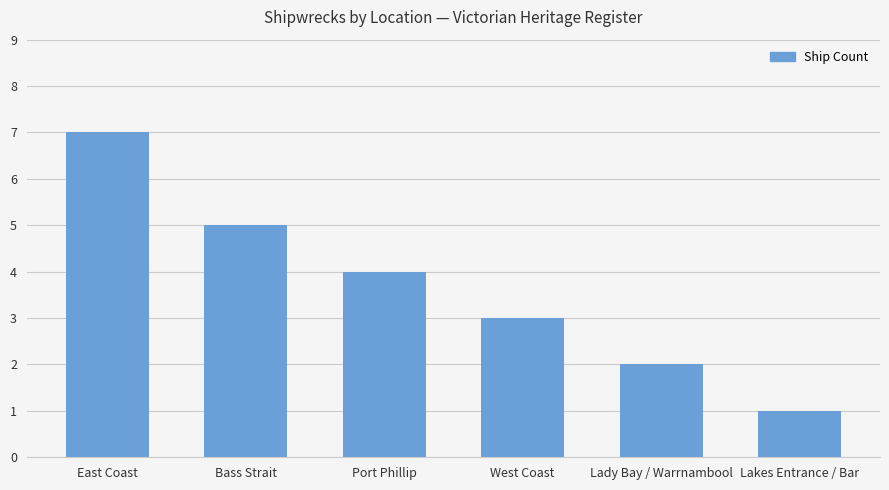

Between Bass Strait and West Coast, which is larger?

Bass Strait